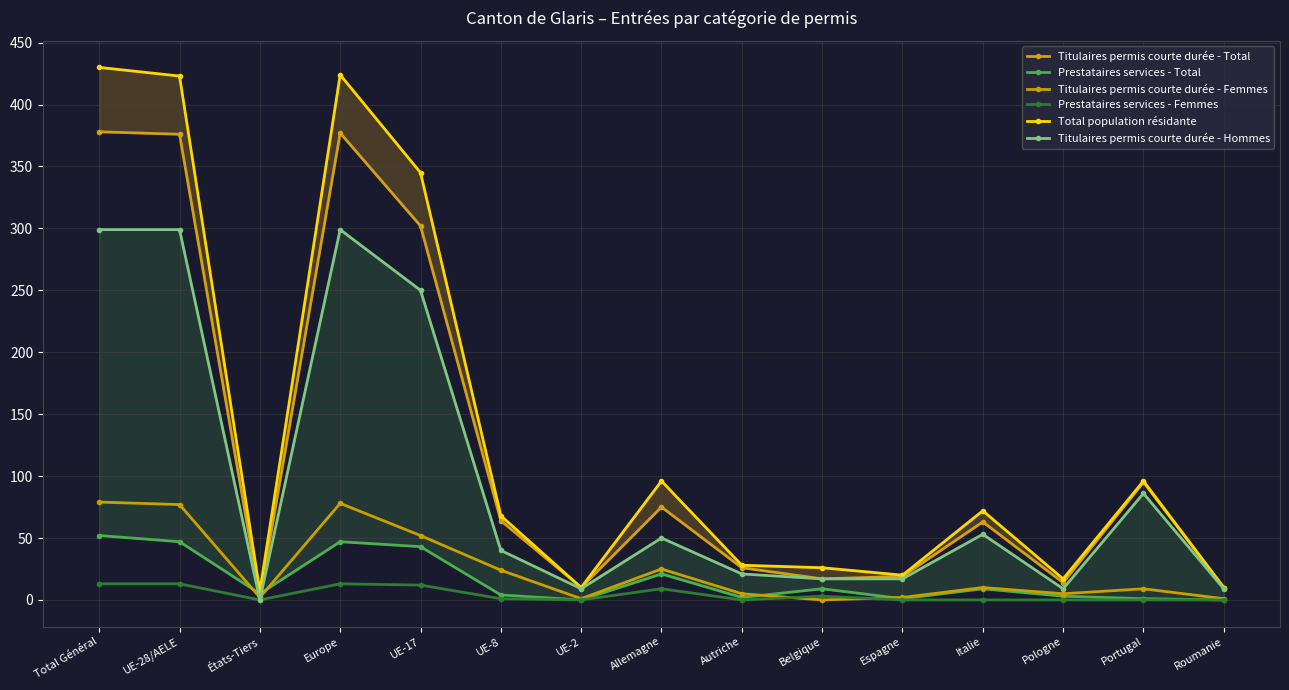

Does the chart have visible grid lines?

Yes